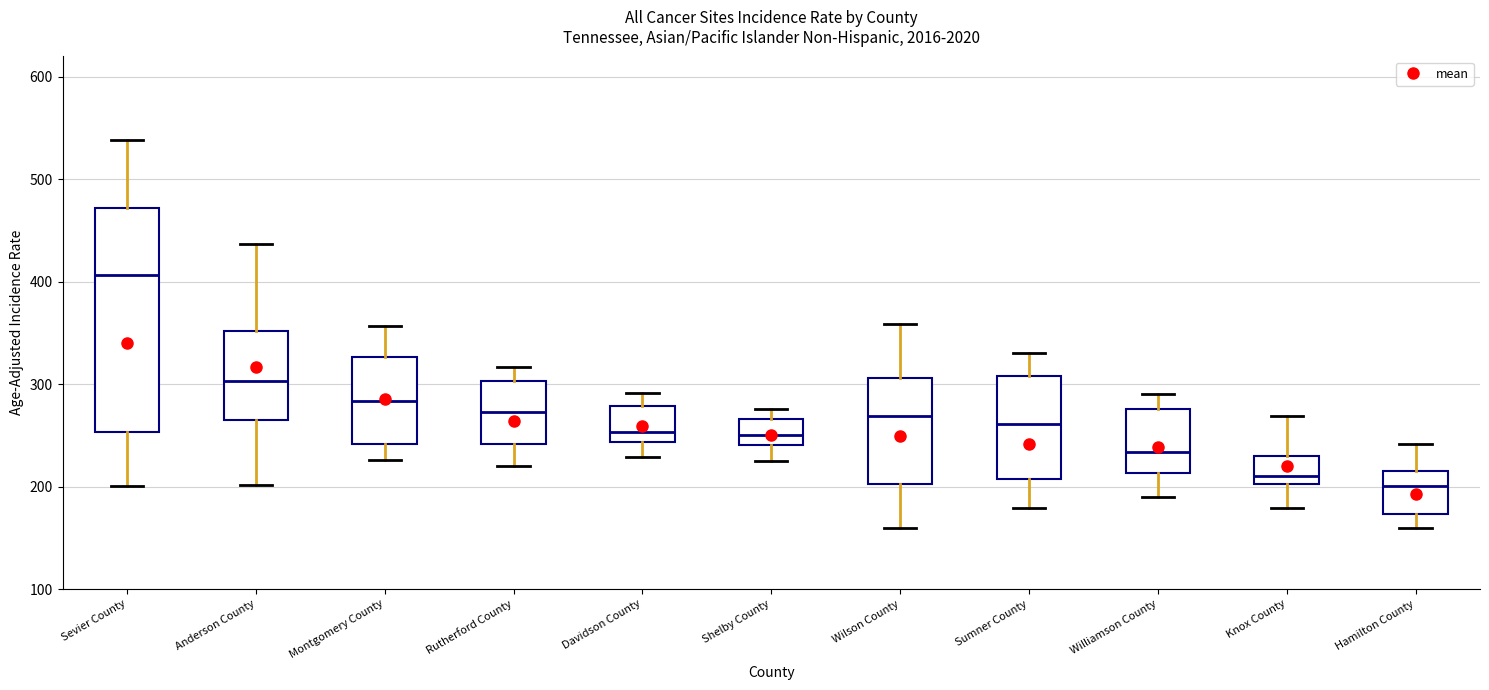

Reading left to right, transcribe this box plot: for each box, give where its median line is, the range the box spans, and where its two whiskers end, as read against the y-axis. The values are not printed on the chart, so give them approximately, as read against the axis.

Sevier County: median 410, box 250 to 470, whiskers 200 to 540
Anderson County: median 300, box 270 to 350, whiskers 200 to 440
Montgomery County: median 280, box 240 to 330, whiskers 230 to 360
Rutherford County: median 270, box 240 to 300, whiskers 220 to 320
Davidson County: median 250, box 240 to 280, whiskers 230 to 290
Shelby County: median 250, box 240 to 270, whiskers 230 to 280
Wilson County: median 270, box 200 to 310, whiskers 160 to 360
Sumner County: median 260, box 210 to 310, whiskers 180 to 330
Williamson County: median 230, box 210 to 280, whiskers 190 to 290
Knox County: median 210, box 200 to 230, whiskers 180 to 270
Hamilton County: median 200, box 170 to 220, whiskers 160 to 240